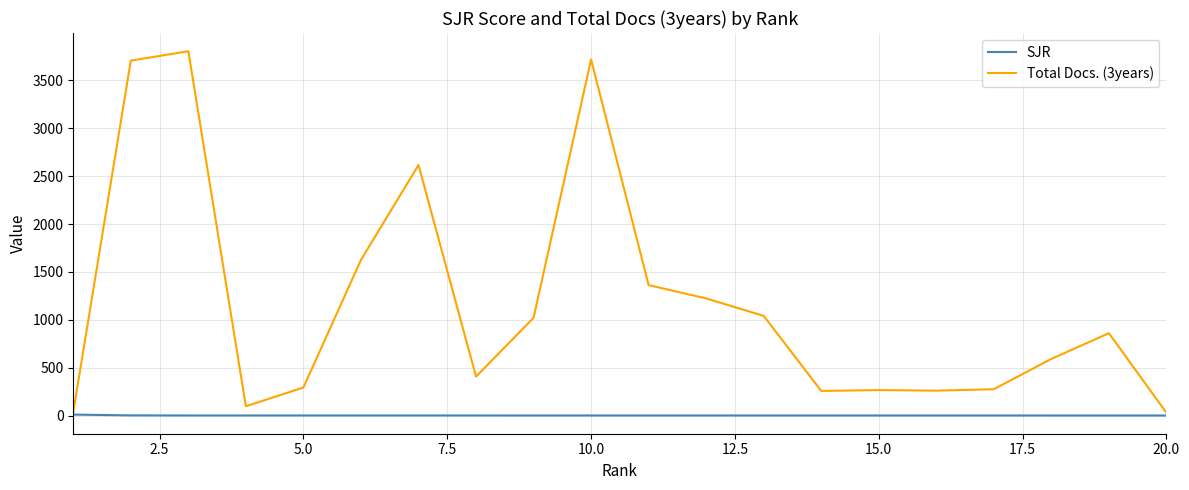

Count the number of data series in this chart.

2